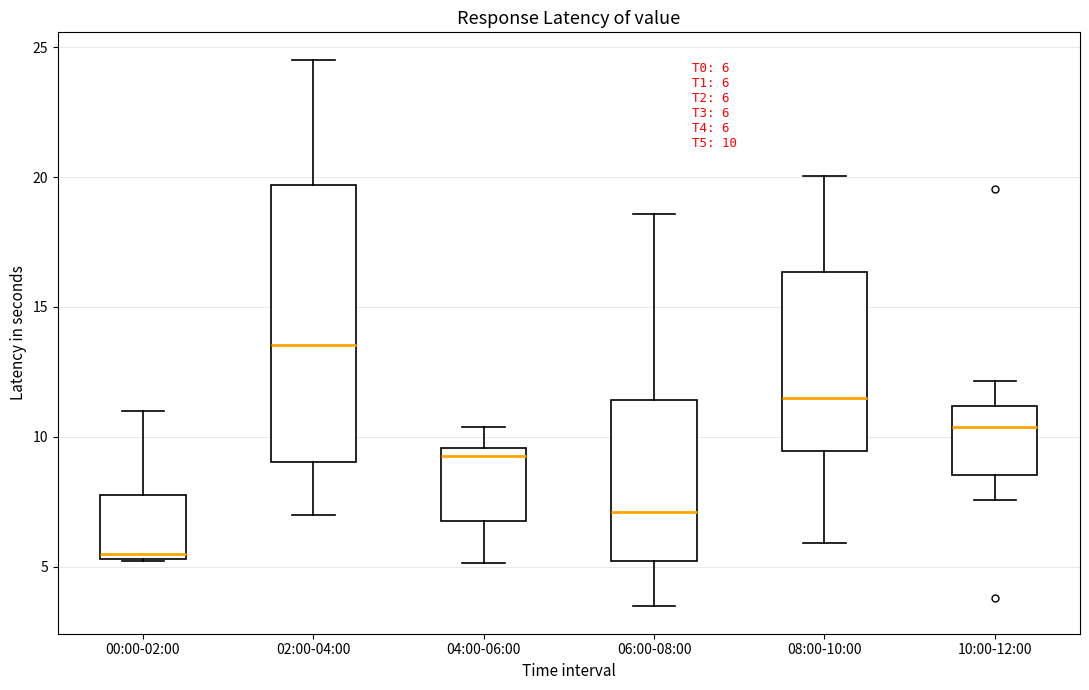

Which box is the tallest, from its lower edge to its upper edge?

02:00-04:00